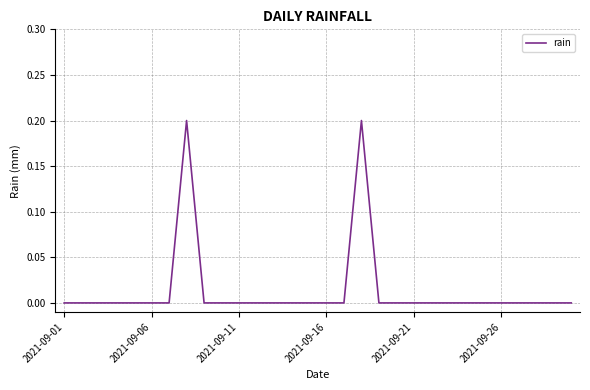

Does the chart have visible grid lines?

Yes